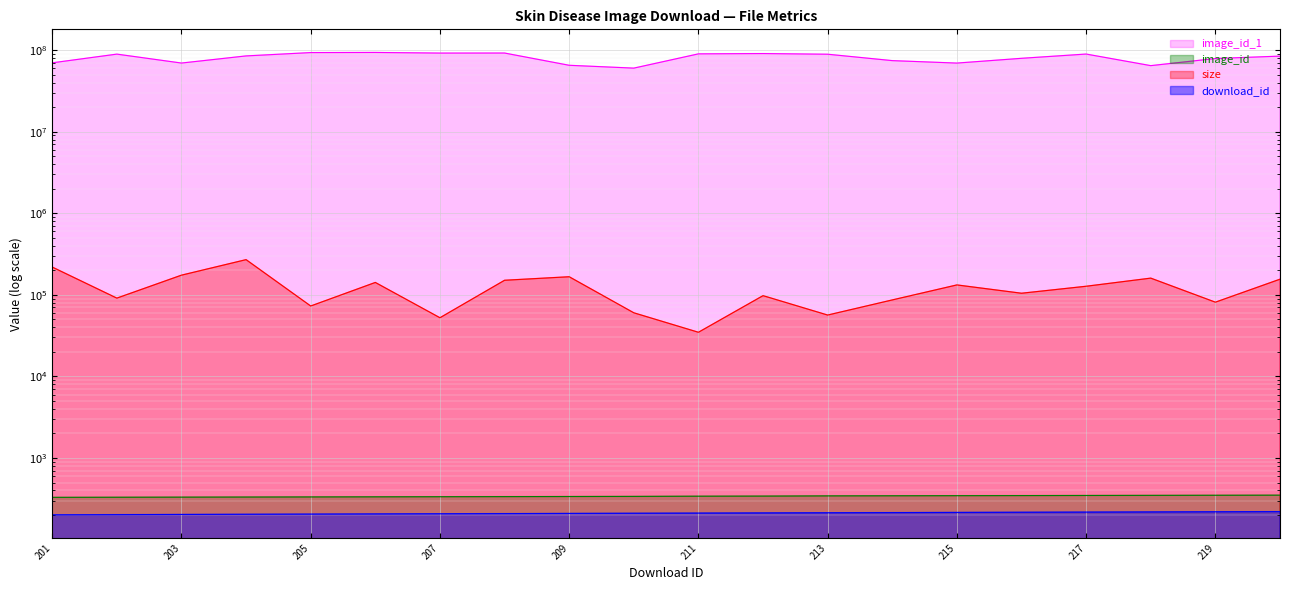

Where is the first local maximum for size?

204